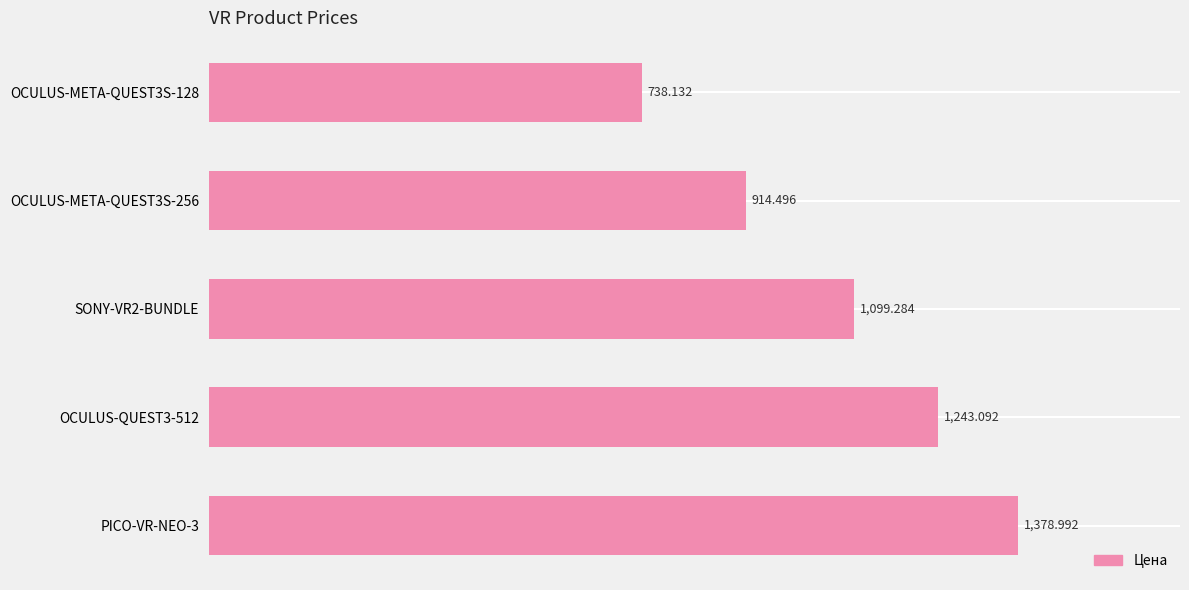

Does the chart contain stacked bars?

No